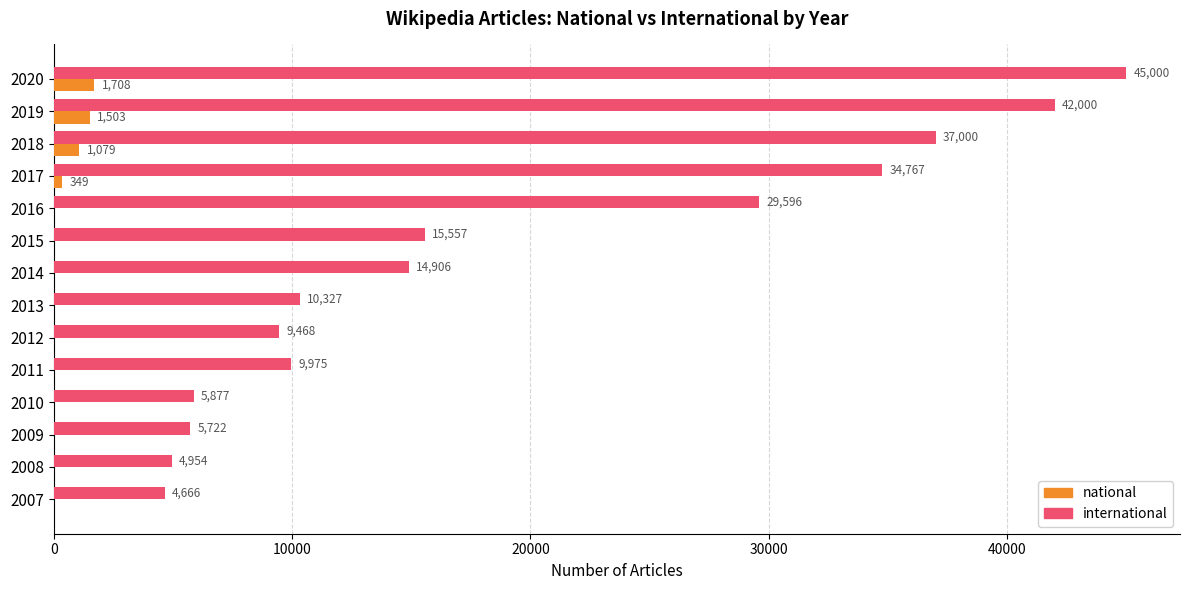

What is the total value across all series at 2016?

29596